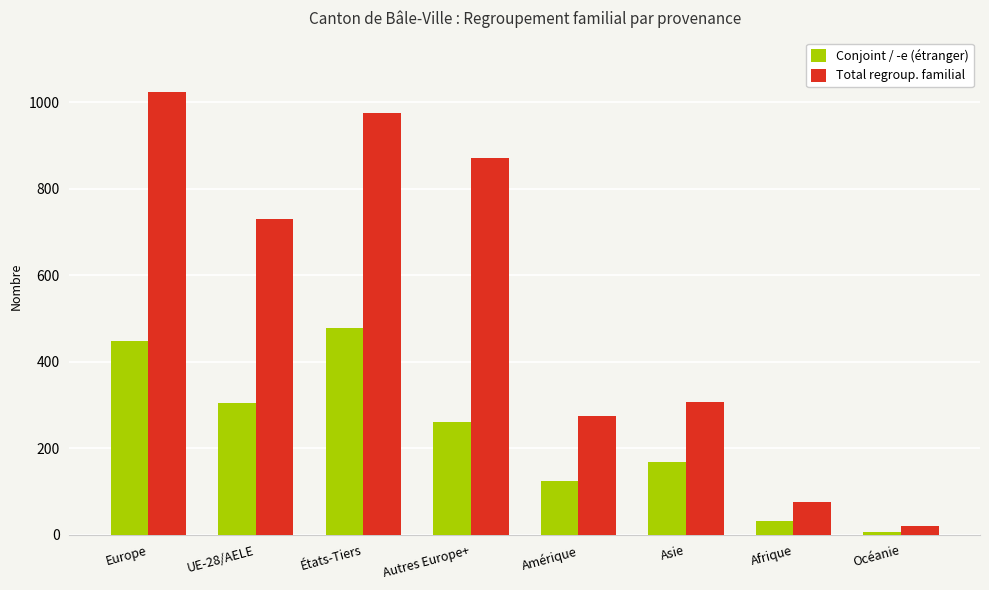

Reading left to right, transcribe all the data shown in this chart.

Conjoint / -e (étranger): Europe=449	UE-28/AELE=304	États-Tiers=477	Autres Europe+=261	Amérique=125	Asie=168	Afrique=31	Océanie=6
Total regroup. familial: Europe=1024	UE-28/AELE=730	États-Tiers=974	Autres Europe+=871	Amérique=275	Asie=306	Afrique=76	Océanie=21